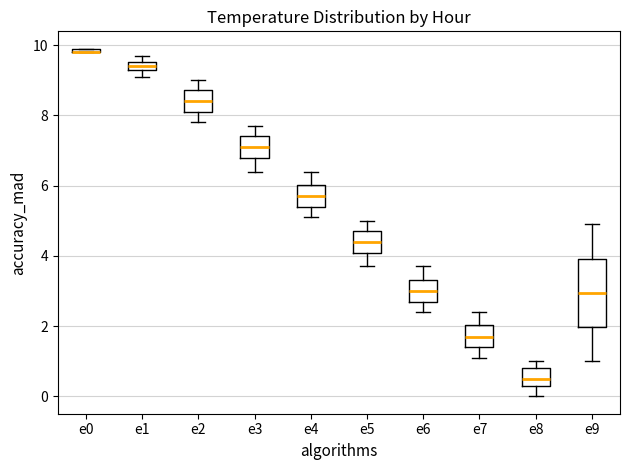

Where does the lower whisker of the box for e4 end on the y-axis? The values are not printed on the chart, so give them approximately, as read against the axis.

5.2